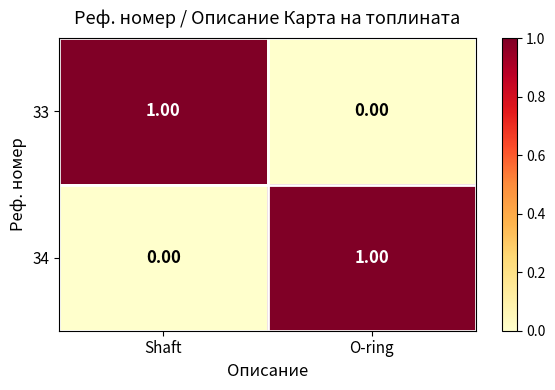

At which label is 34 closest to 0?

Shaft